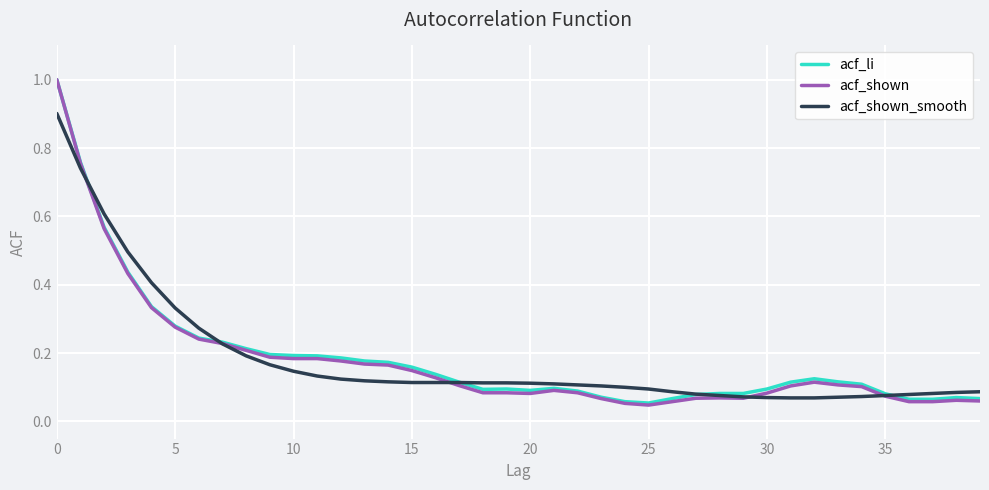

What is the maximum value shown in the chart?

1.0